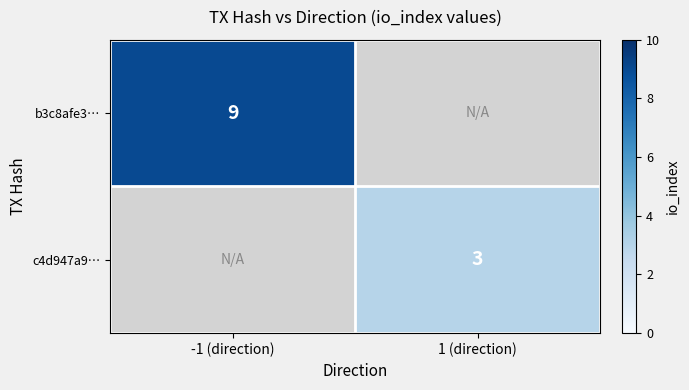

The value of c4d947a9… at 1 (direction) is 3. True or false?

True